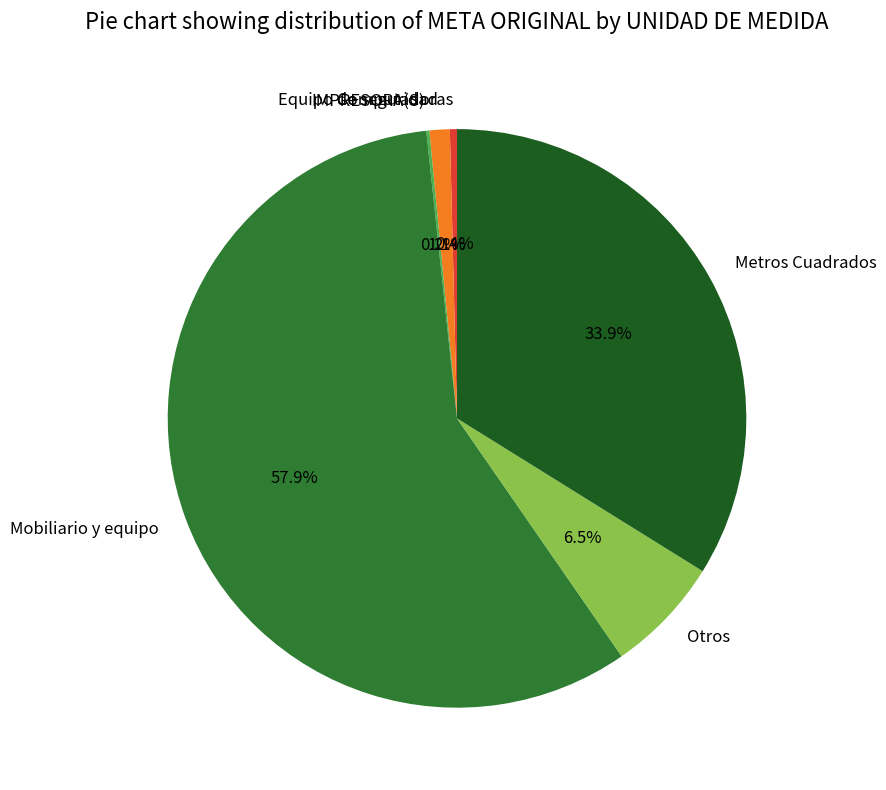

Which slice is the largest?

Mobiliario y equipo